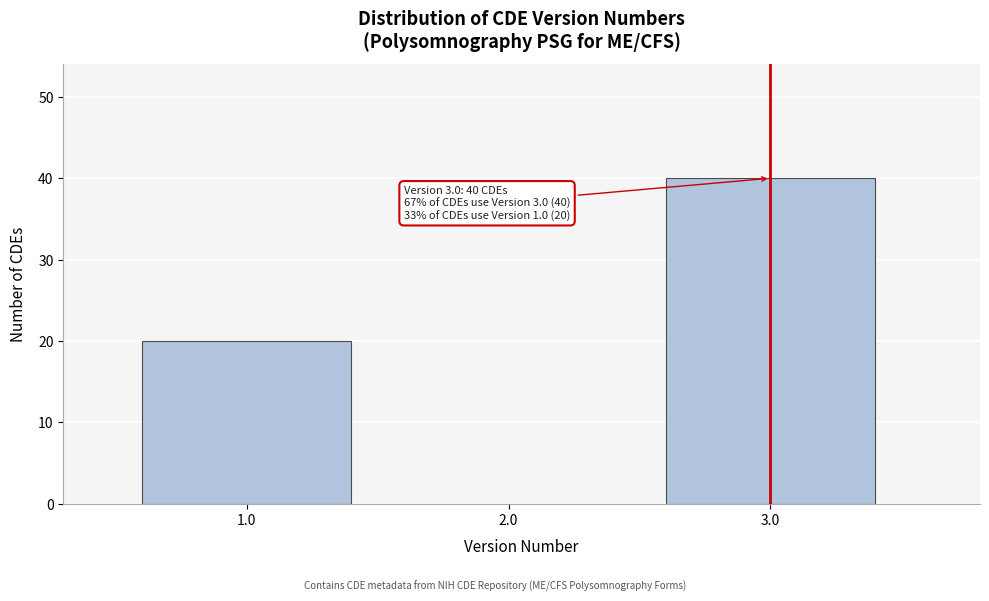

Reading left to right, extract all data points from this chart.

1.0=20	3.0=40